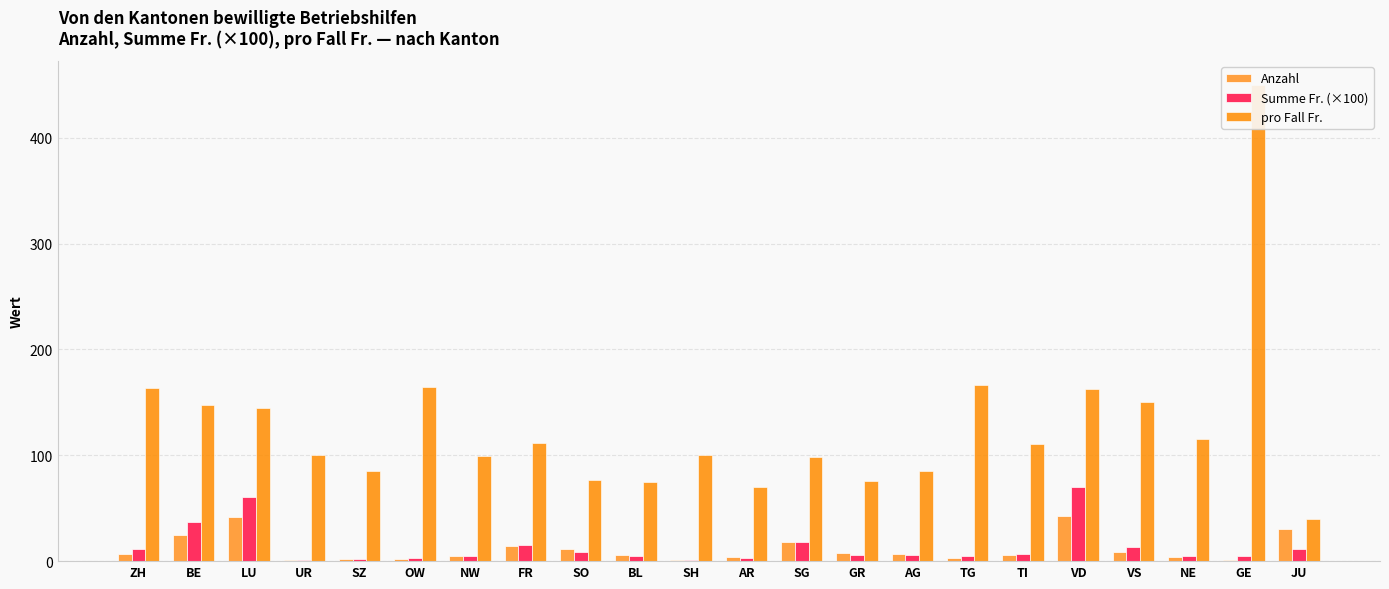

At which category is the sum across all series the highest?

GE